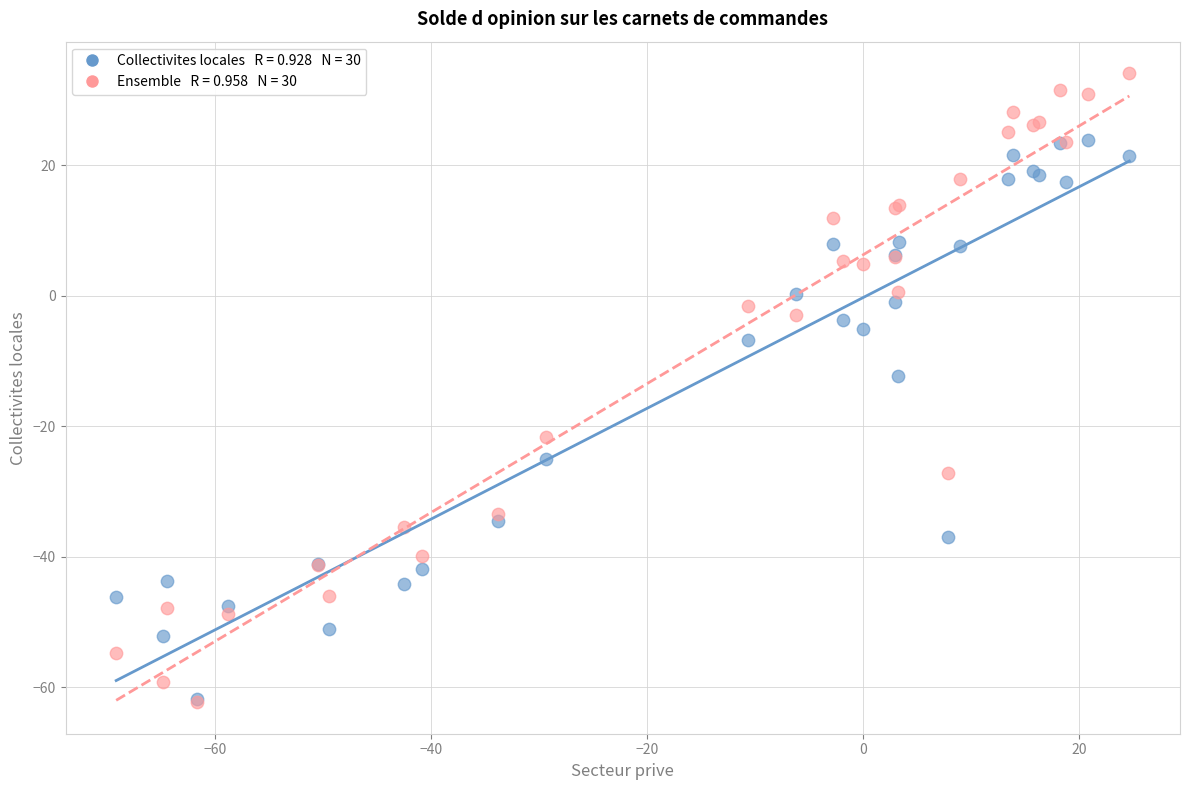

Across all series, what Y value is closest to -14?

-12.4